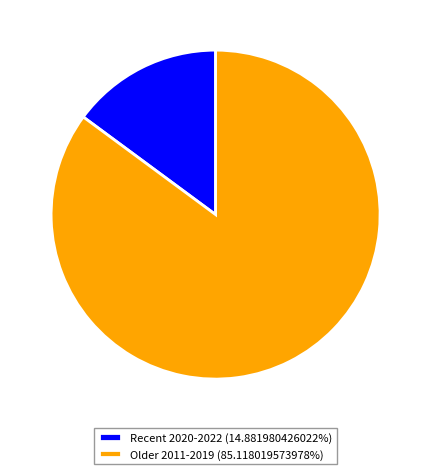

What is the ratio of the value at Older 2011-2019 (85.118019573978%) to the value at Recent 2020-2022 (14.881980426022%)?

5.7